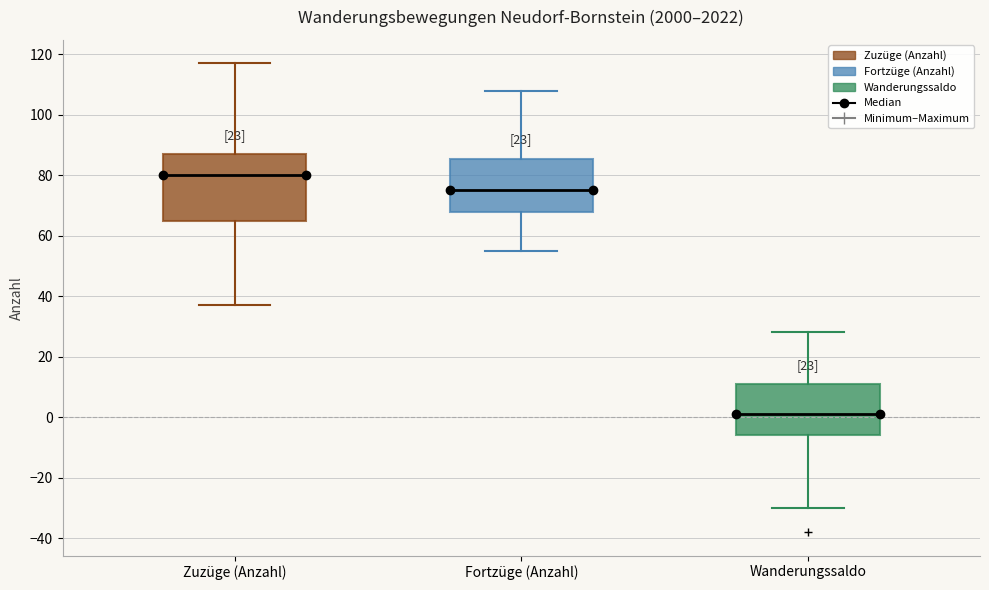

Where is the lower edge of the box for Wanderungssaldo on the y-axis? The values are not printed on the chart, so give them approximately, as read against the axis.

-6